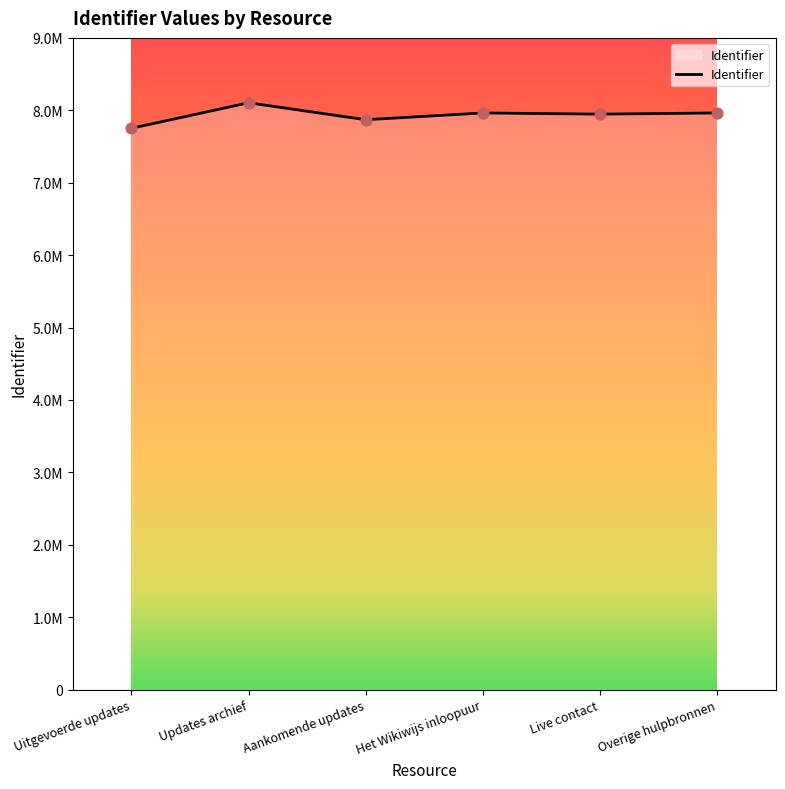

Which has a higher value, Het Wikiwijs inloopuur or Live contact?

Het Wikiwijs inloopuur